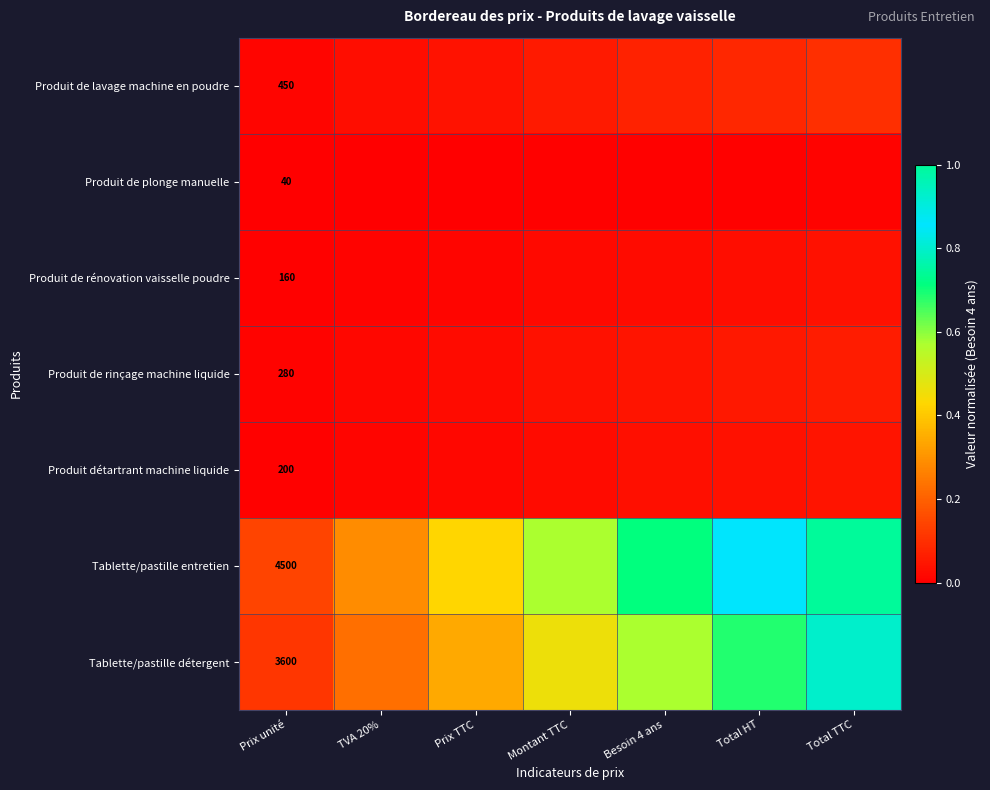

At which category is the sum across all series the highest?

Total TTC